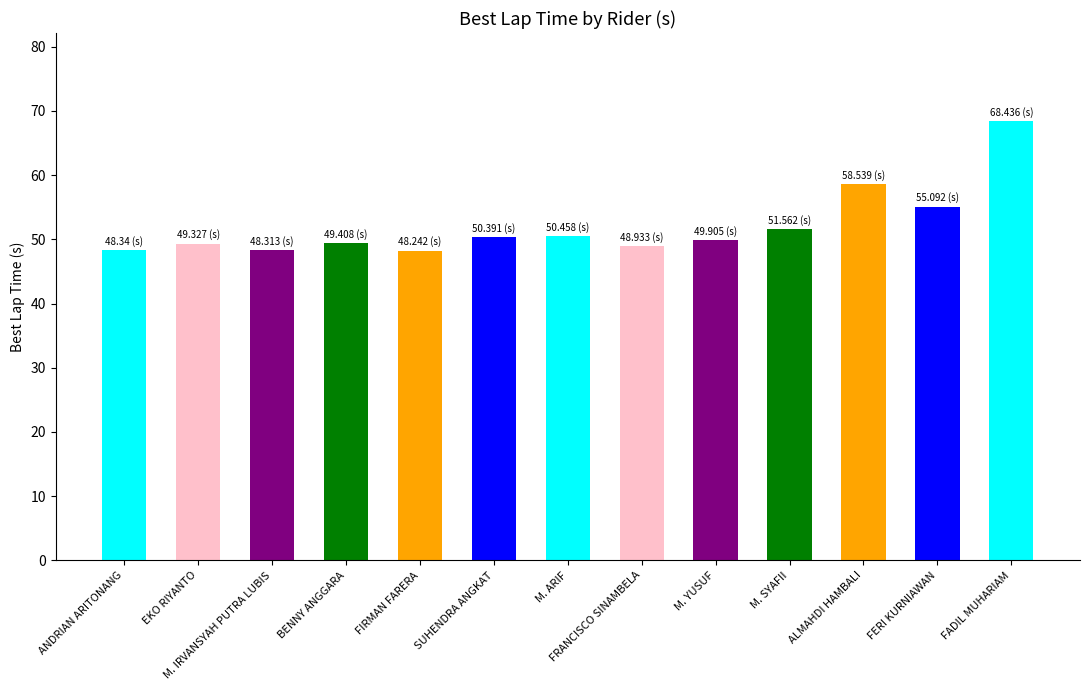

What is the difference between the values at FIRMAN FARERA and SUHENDRA ANGKAT?

2.1